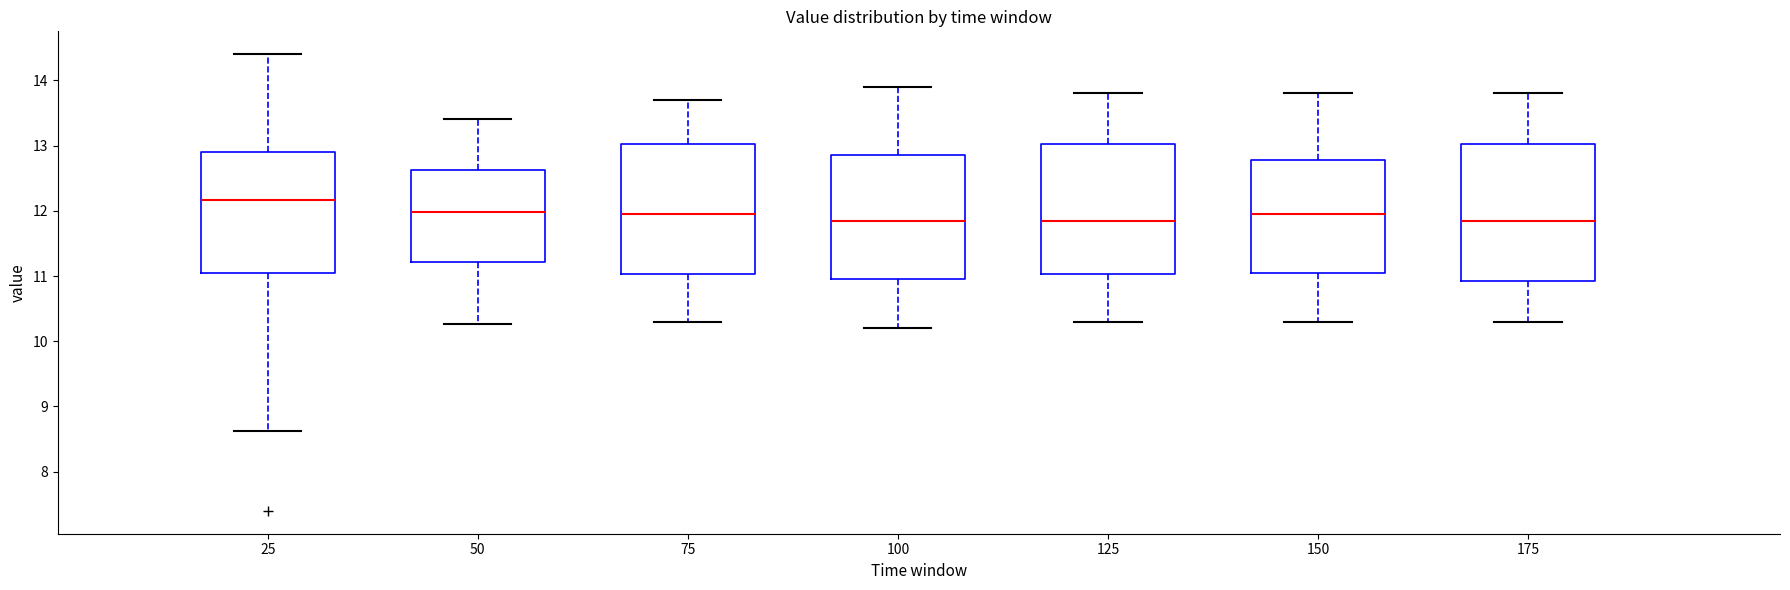

Reading left to right, transcribe this box plot: for each box, give where its median line is, the range the box spans, and where its two whiskers end, as read against the y-axis. The values are not printed on the chart, so give them approximately, as read against the axis.

25: median 12.2, box 11.1 to 12.9, whiskers 8.6 to 14.4
50: median 12.0, box 11.2 to 12.6, whiskers 10.3 to 13.4
75: median 12.0, box 11.0 to 13.0, whiskers 10.3 to 13.7
100: median 11.9, box 11.0 to 12.9, whiskers 10.2 to 13.9
125: median 11.9, box 11.0 to 13.0, whiskers 10.3 to 13.8
150: median 12.0, box 11.1 to 12.8, whiskers 10.3 to 13.8
175: median 11.9, box 10.9 to 13.0, whiskers 10.3 to 13.8